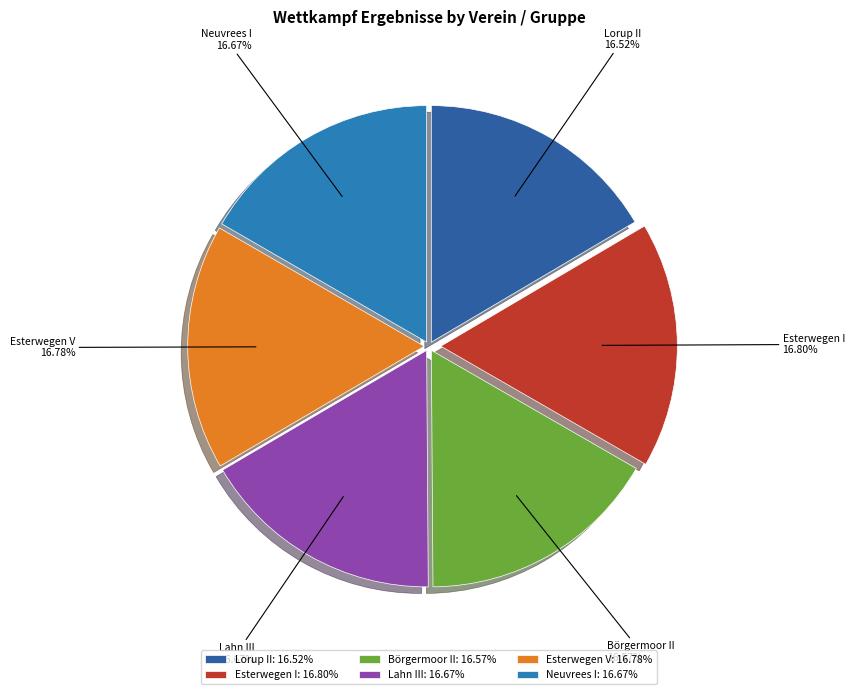

Approximately how many times larger is the value at Lahn III compared to Esterwegen V?

1.0